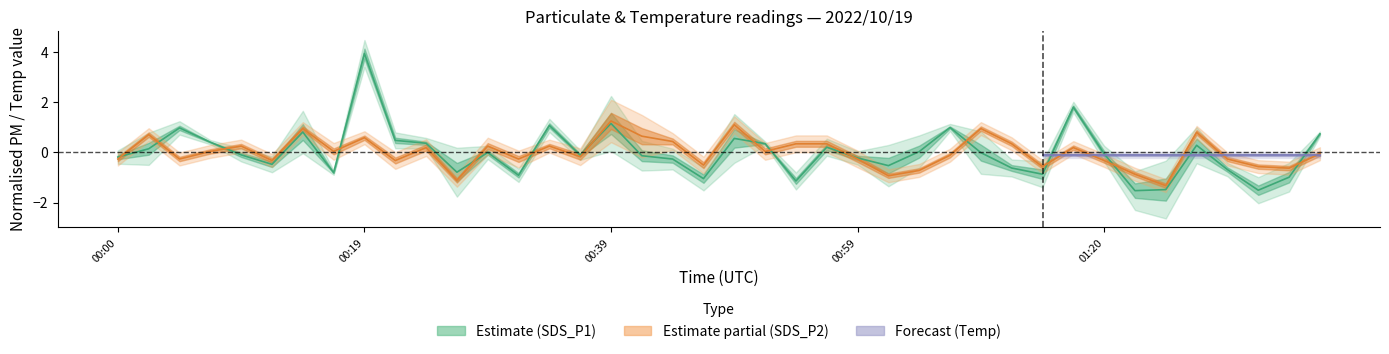

How many values in the SDS_P2 series exceed 0?

20